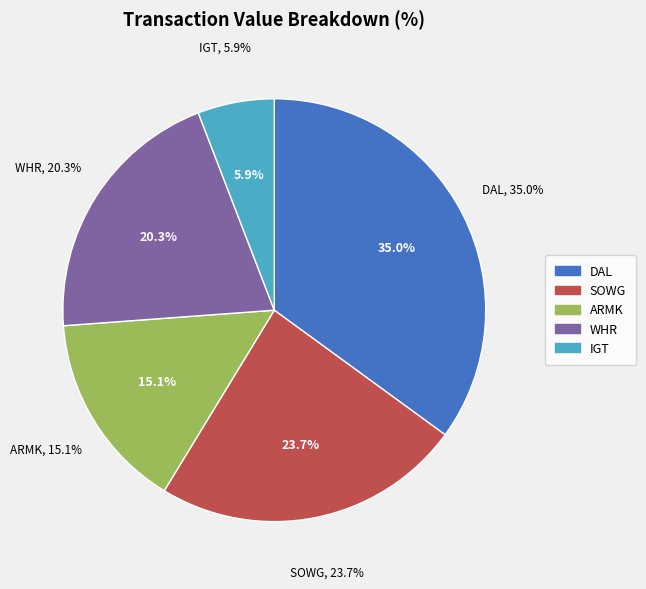

Combined, do WHR (2020-03-03) and ARMK (2020-03-23) account for over 50%?

No